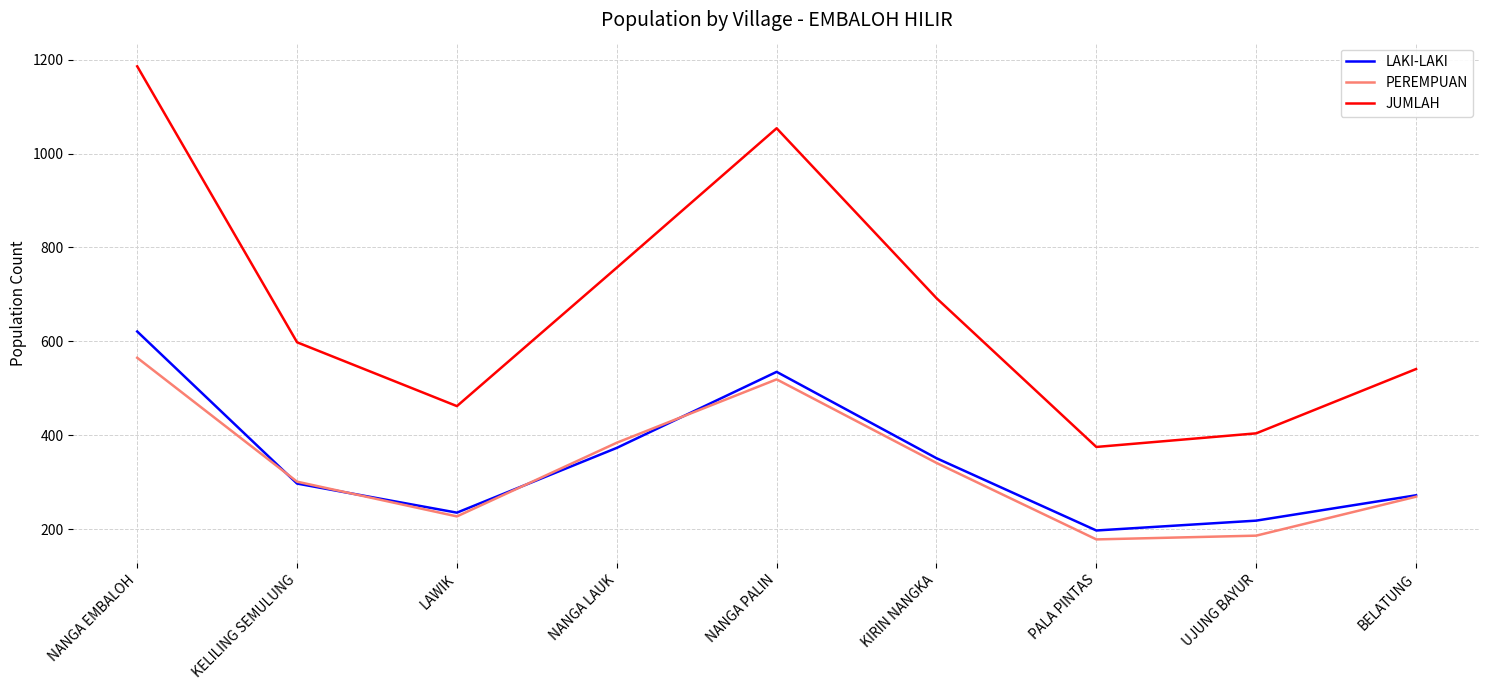

Reading left to right, extract all data points from this chart.

LAKI-LAKI: NANGA EMBALOH=621	KELILING SEMULUNG=297	LAWIK=235	NANGA LAUK=373	NANGA PALIN=535	KIRIN NANGKA=351	PALA PINTAS=197	UJUNG BAYUR=218	BELATUNG=272
PEREMPUAN: NANGA EMBALOH=565	KELILING SEMULUNG=301	LAWIK=227	NANGA LAUK=384	NANGA PALIN=519	KIRIN NANGKA=341	PALA PINTAS=178	UJUNG BAYUR=186	BELATUNG=269
JUMLAH: NANGA EMBALOH=1186	KELILING SEMULUNG=598	LAWIK=462	NANGA LAUK=757	NANGA PALIN=1054	KIRIN NANGKA=692	PALA PINTAS=375	UJUNG BAYUR=404	BELATUNG=541